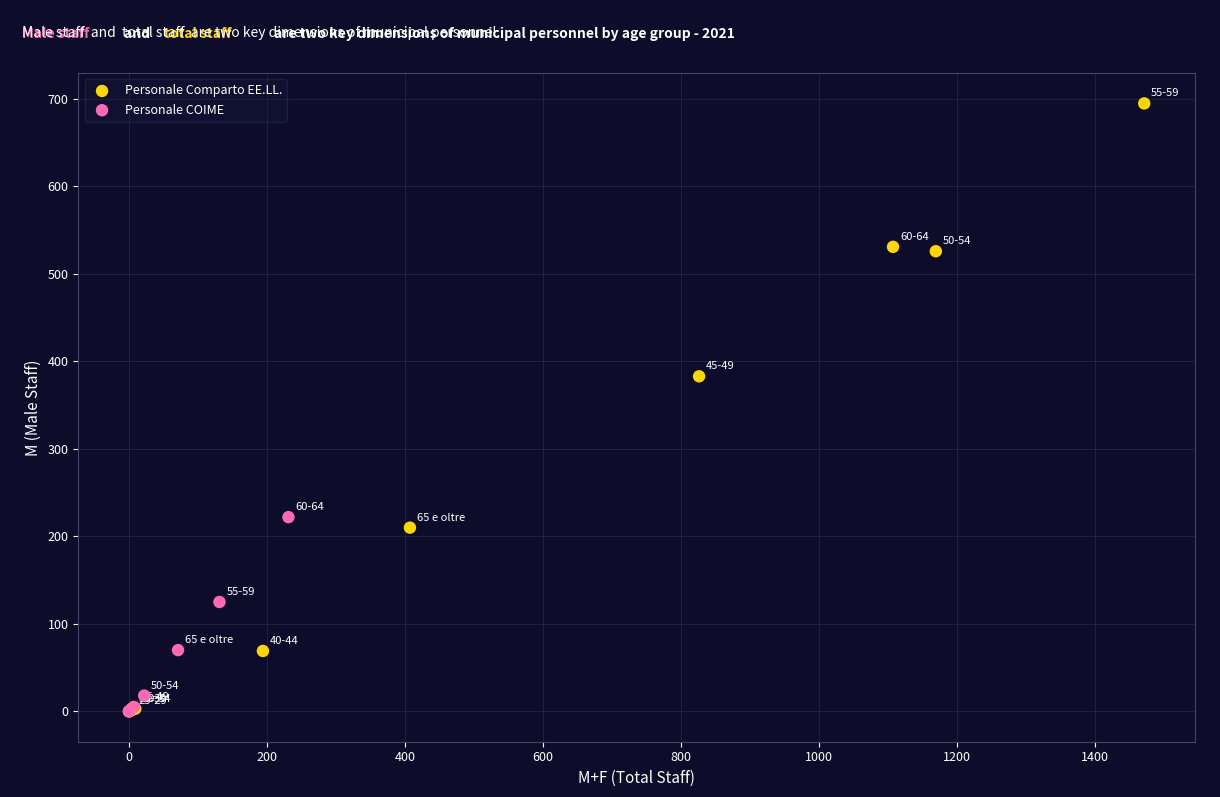

Which series reaches the maximum Y coordinate?

Personale Comparto EE.LL.